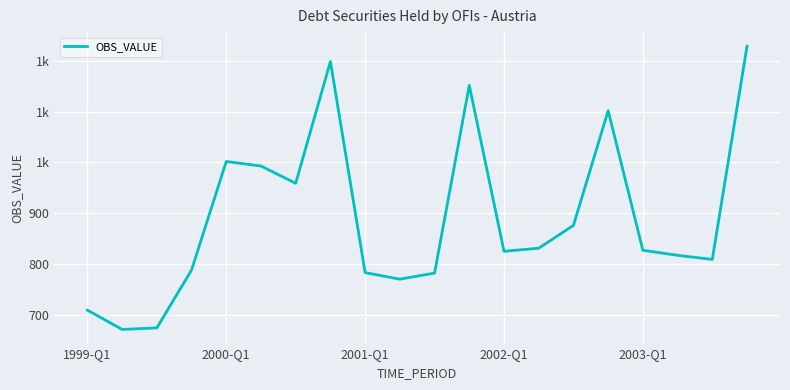

Does the chart display data point markers on the line(s)?

No